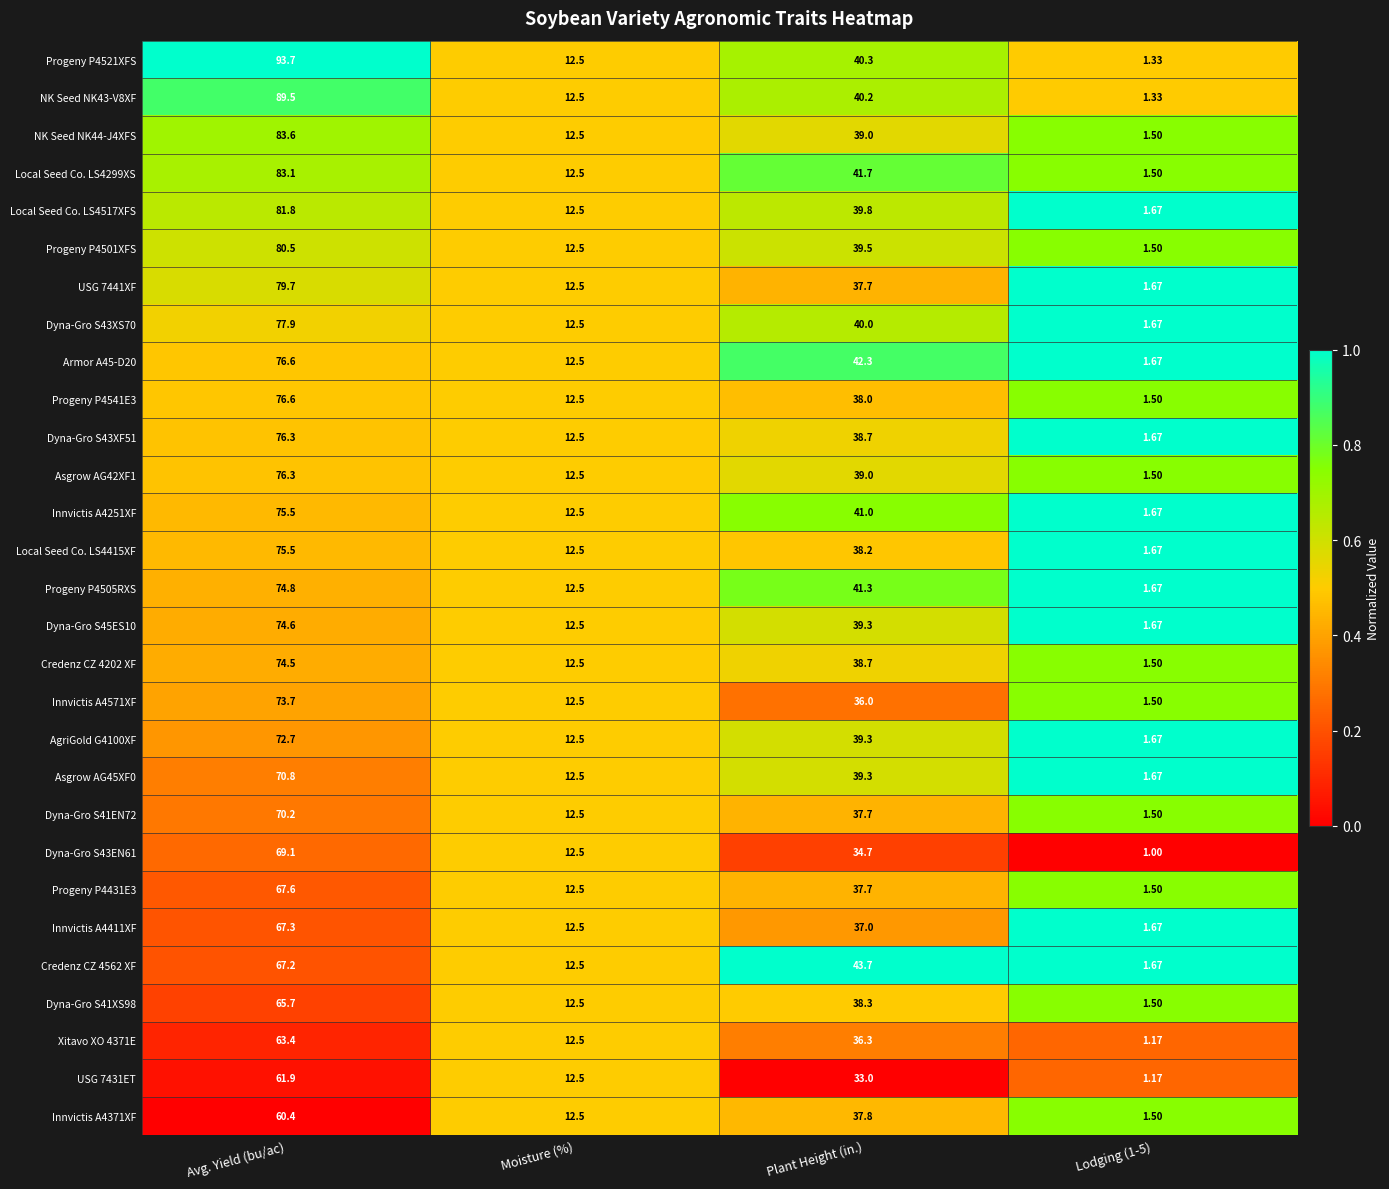

Is the value of Local Seed Co. LS4517XFS at Lodging (1-5) greater than the value of AgriGold G4100XF at Moisture (%)?

No